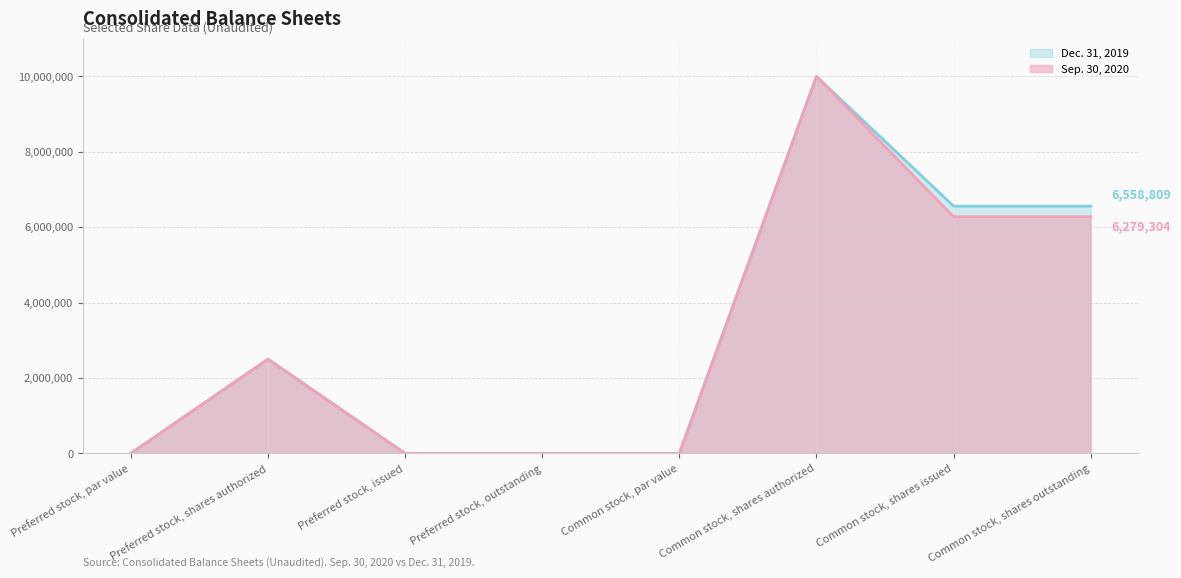

True or false: Sep. 30, 2020 line and Dec. 31, 2019 line intersect in this chart.

False